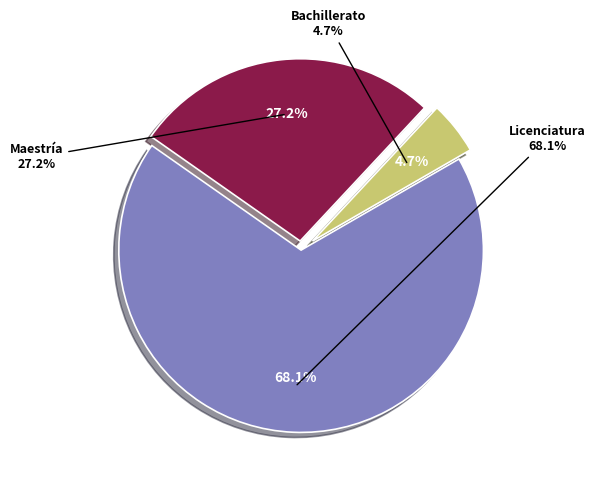

To the nearest percent, what is the average slice percentage?

33%